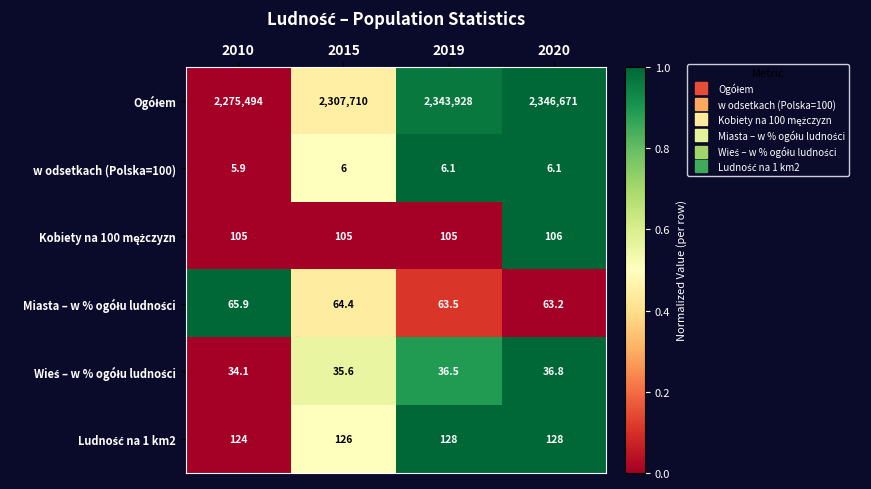

At which category does the chart reach its peak across all series?

2020